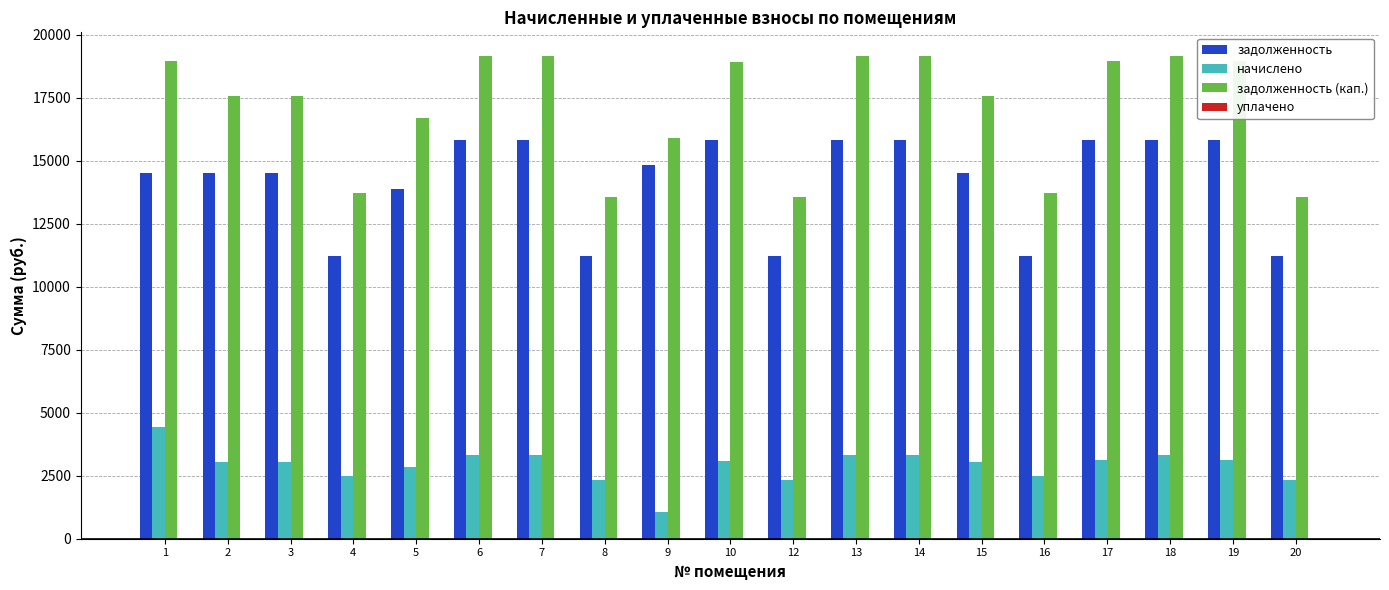

List the series in order of their peak value, highest first.

задолженность (кап.), задолженность, начислено